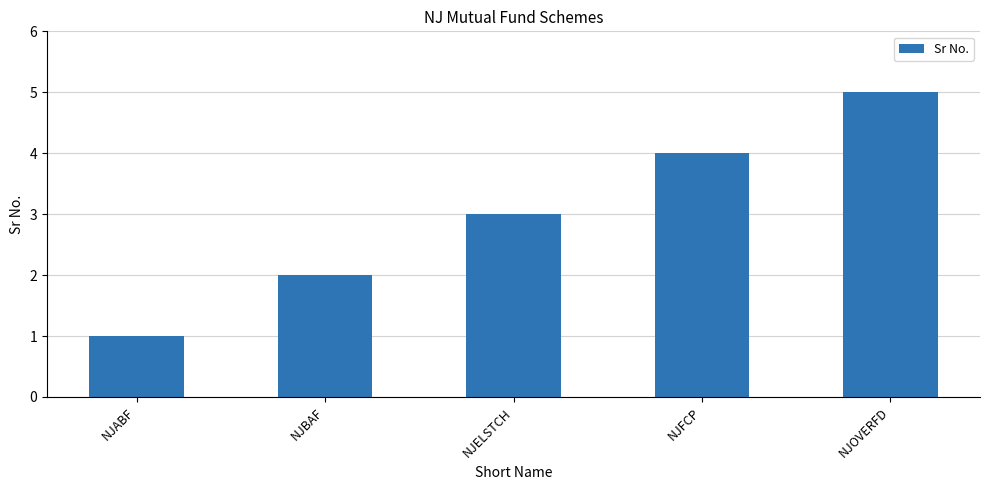

Reading left to right, list all the values displayed in this chart.

1	2	3	4	5